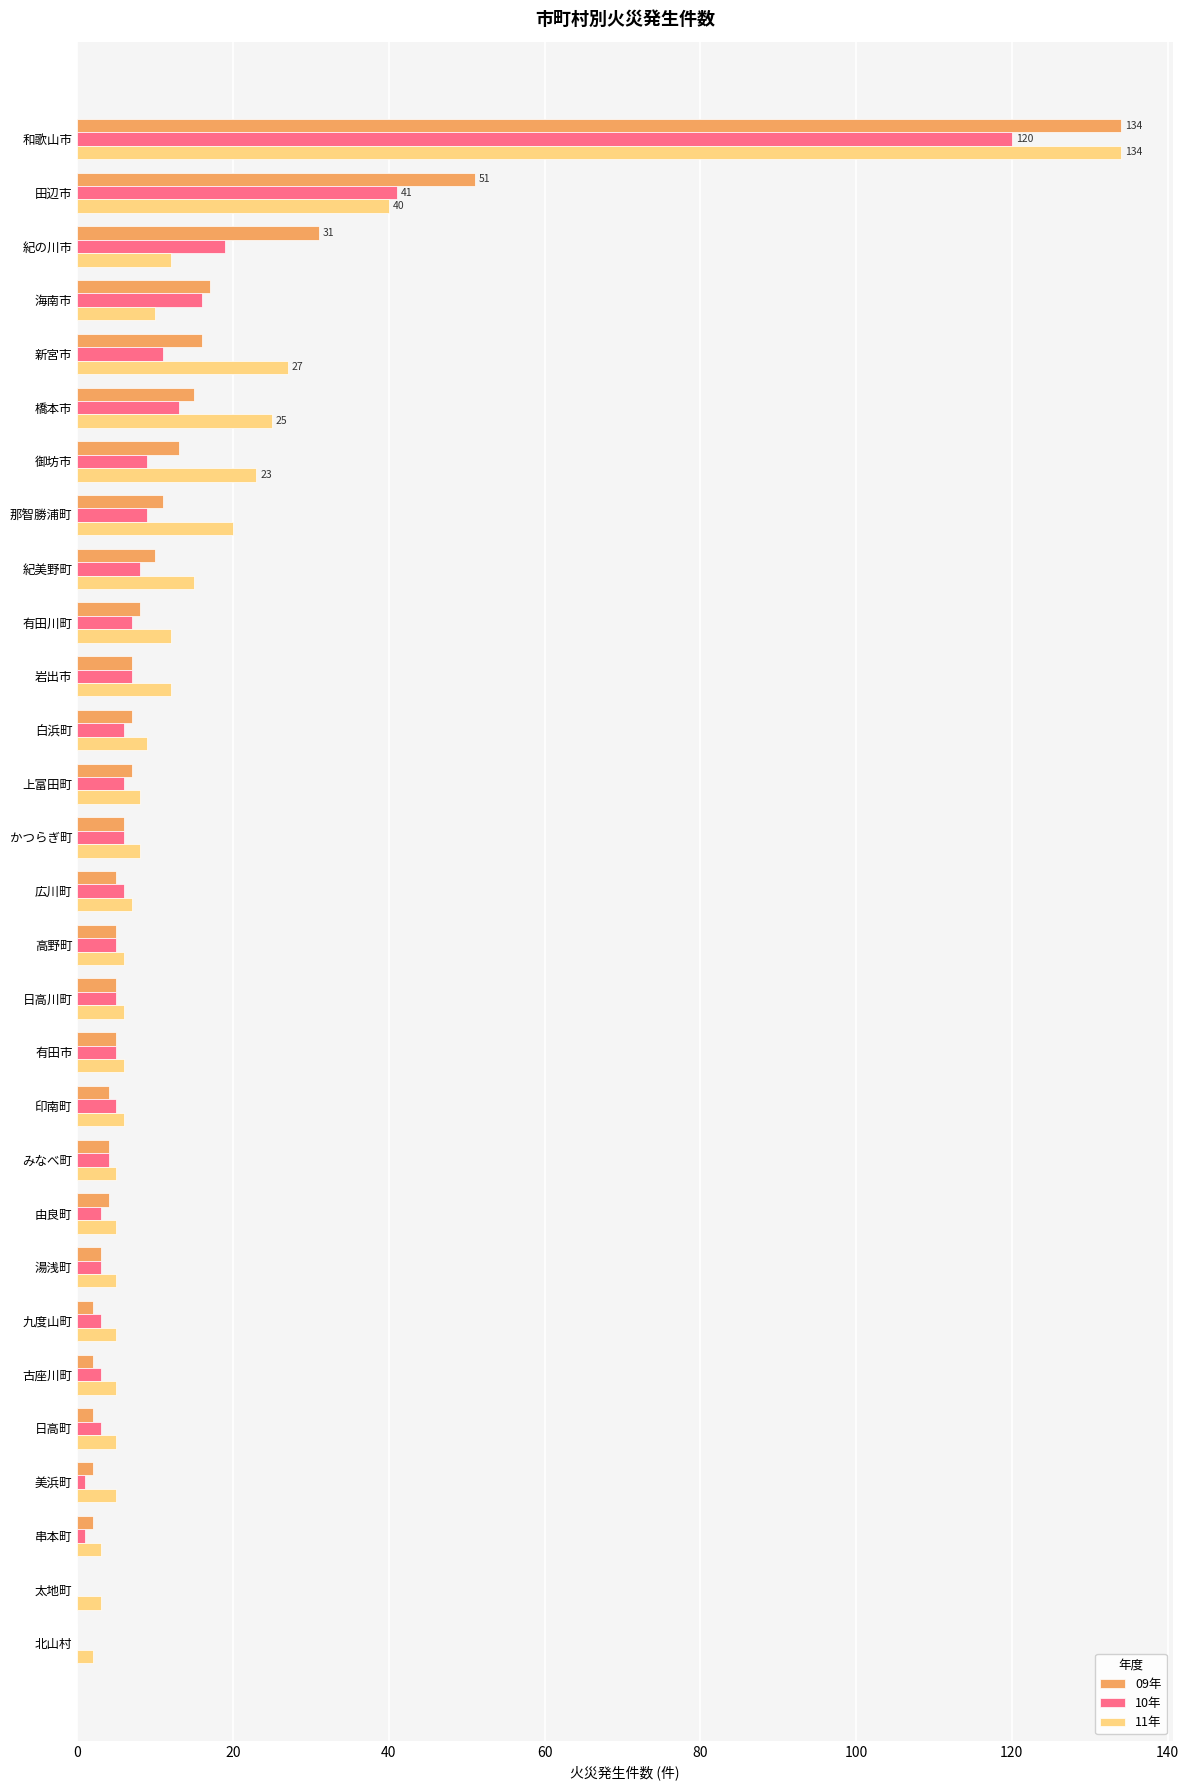

Between 橋本市 and 上富田町, which series saw the biggest shift?

11年